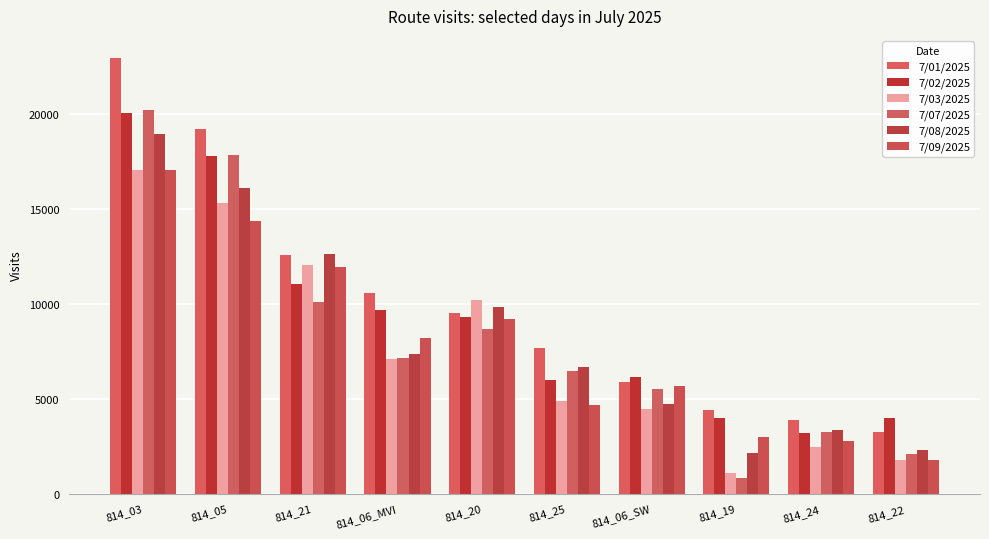

At which label does 7/09/2025 reach its peak?

814_03